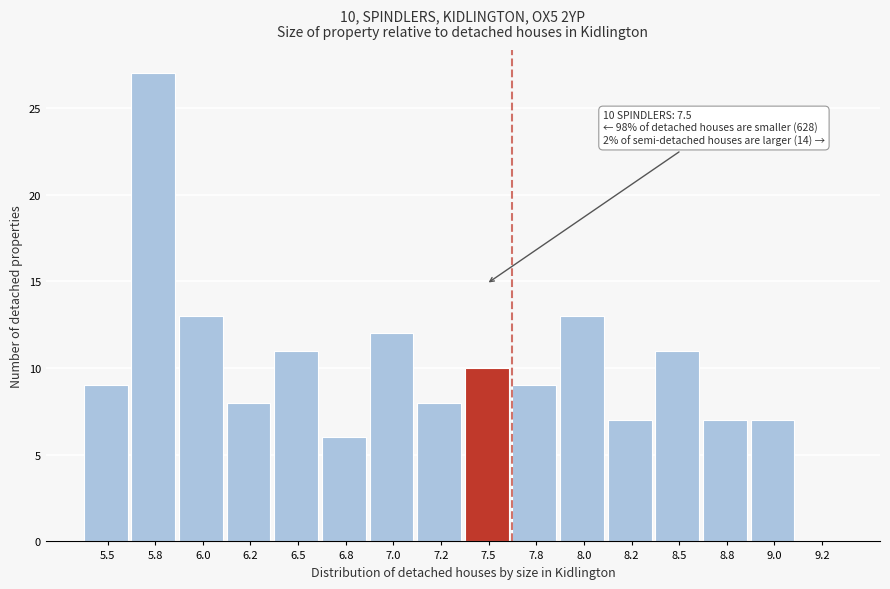

Reading left to right, extract all data points from this chart.

5.5=9	5.8=27	6.0=13	6.2=8	6.5=11	6.8=6	7.0=12	7.2=8	7.5=10	7.8=9	8.0=13	8.2=7	8.5=11	8.8=7	9.0=7	9.2=0